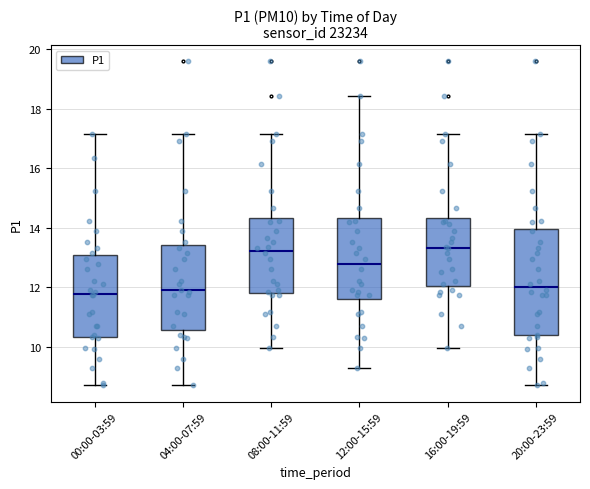

Comparing the boxes themselves (not the whiskers), which one is the tallest?

20:00-23:59